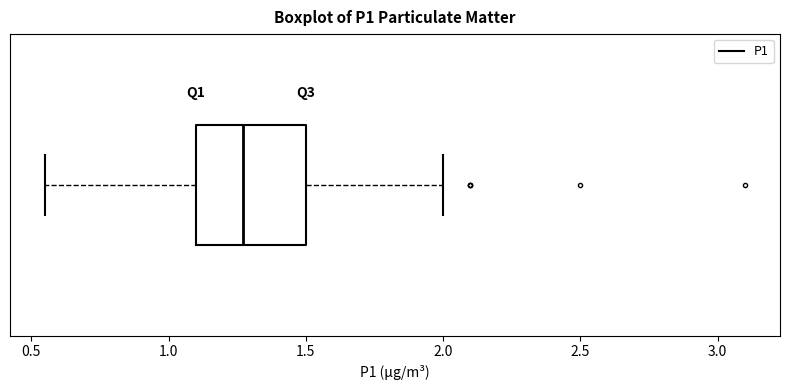

Where does the median line of the box sit on the x-axis? The values are not printed on the chart, so give them approximately, as read against the axis.

1.25